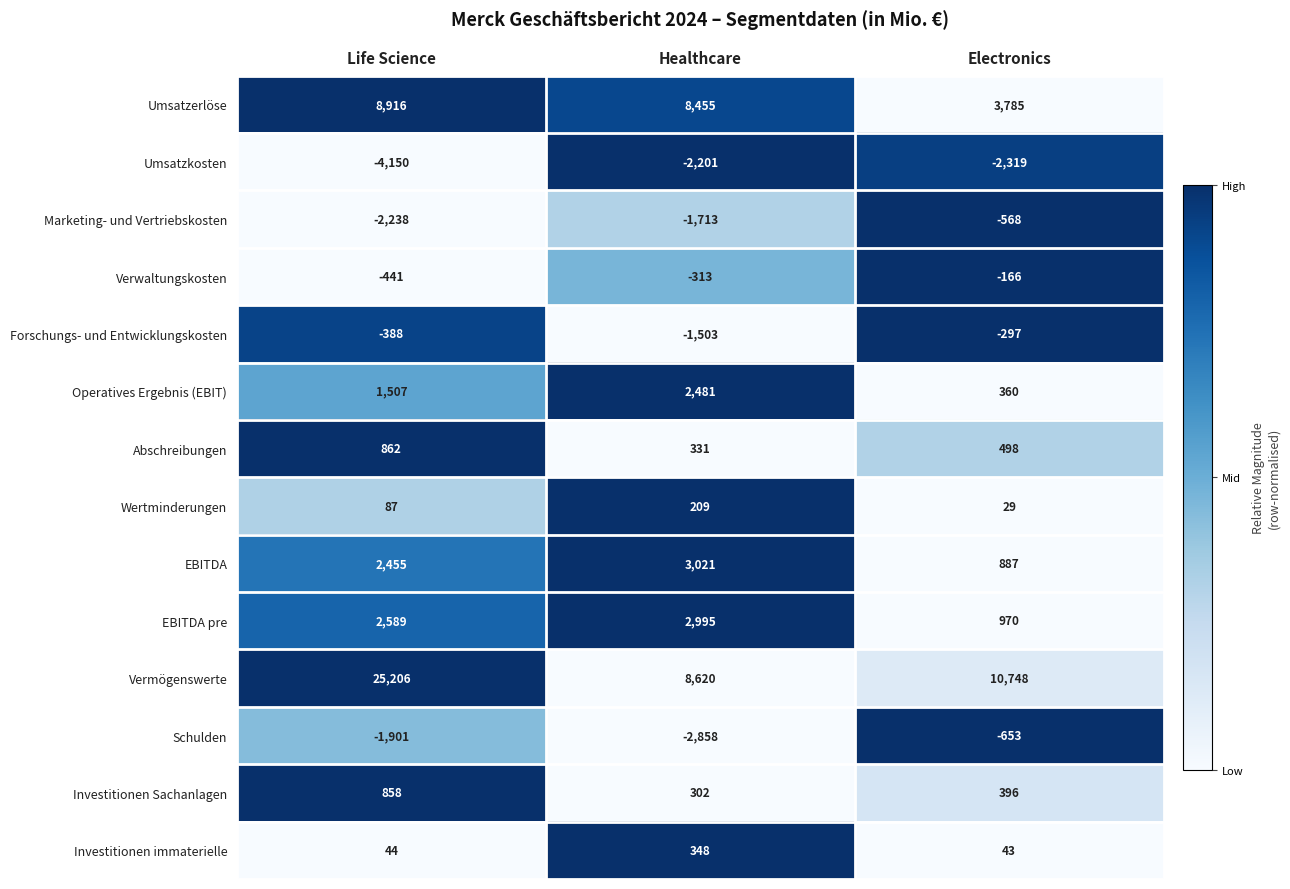

Is it true that Wertminderungen equals 36 at Life Science?

False